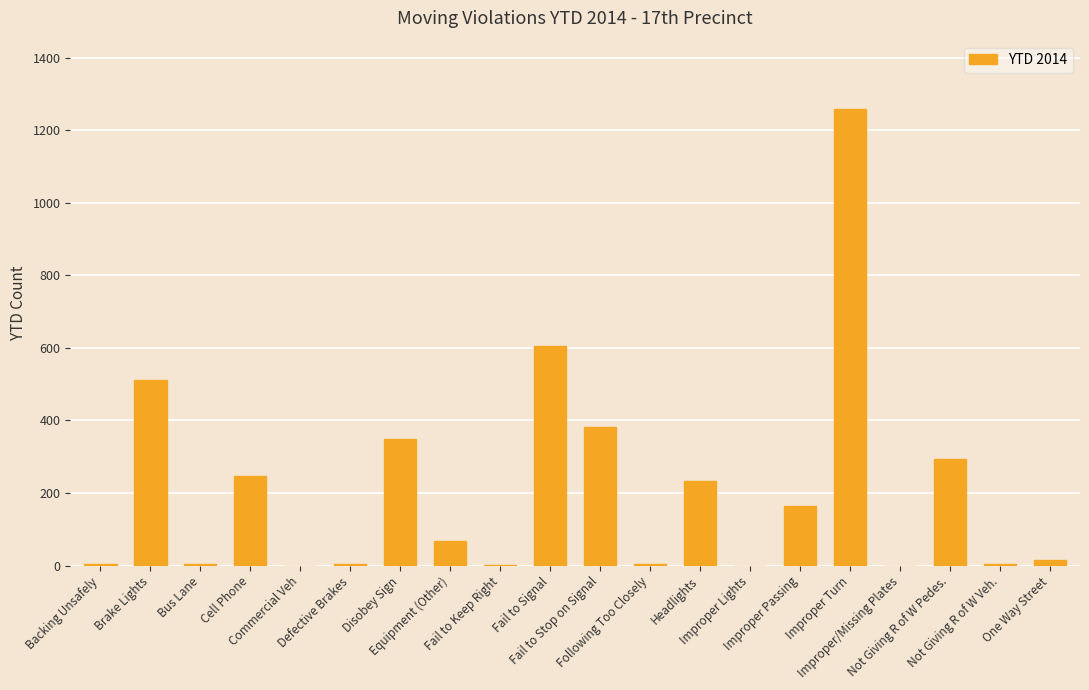

What is the maximum value shown in the chart?

1258